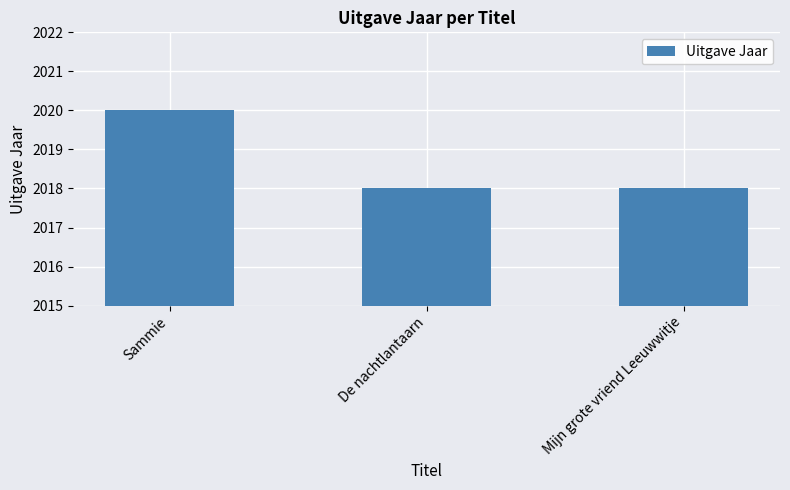

What is the label of the 3rd bar from the left?

Mijn grote vriend Leeuwwitje